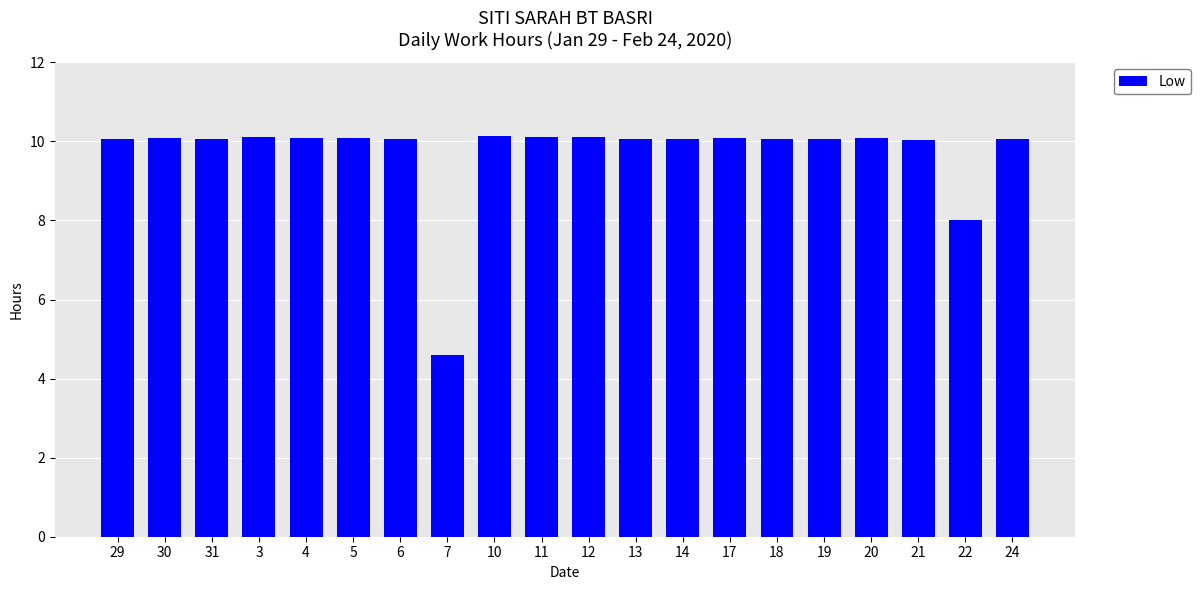

How many distinct data groups are displayed?

1